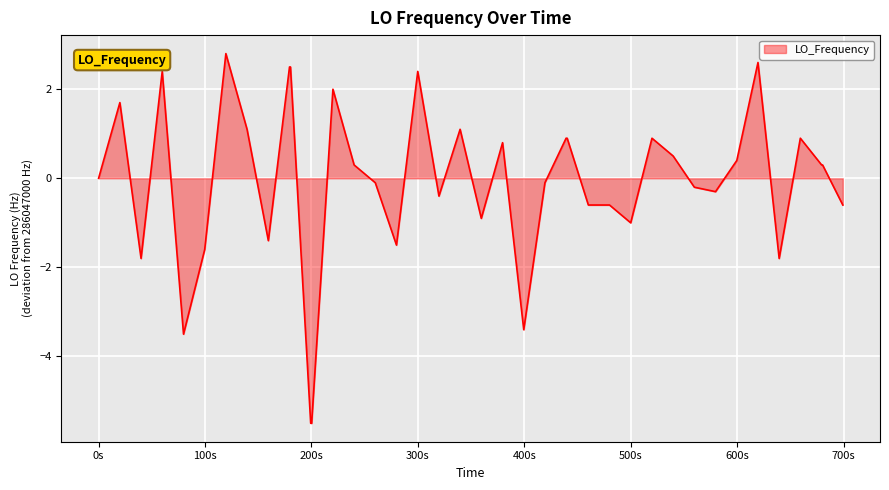

What is the maximum value shown in the chart?

2.8